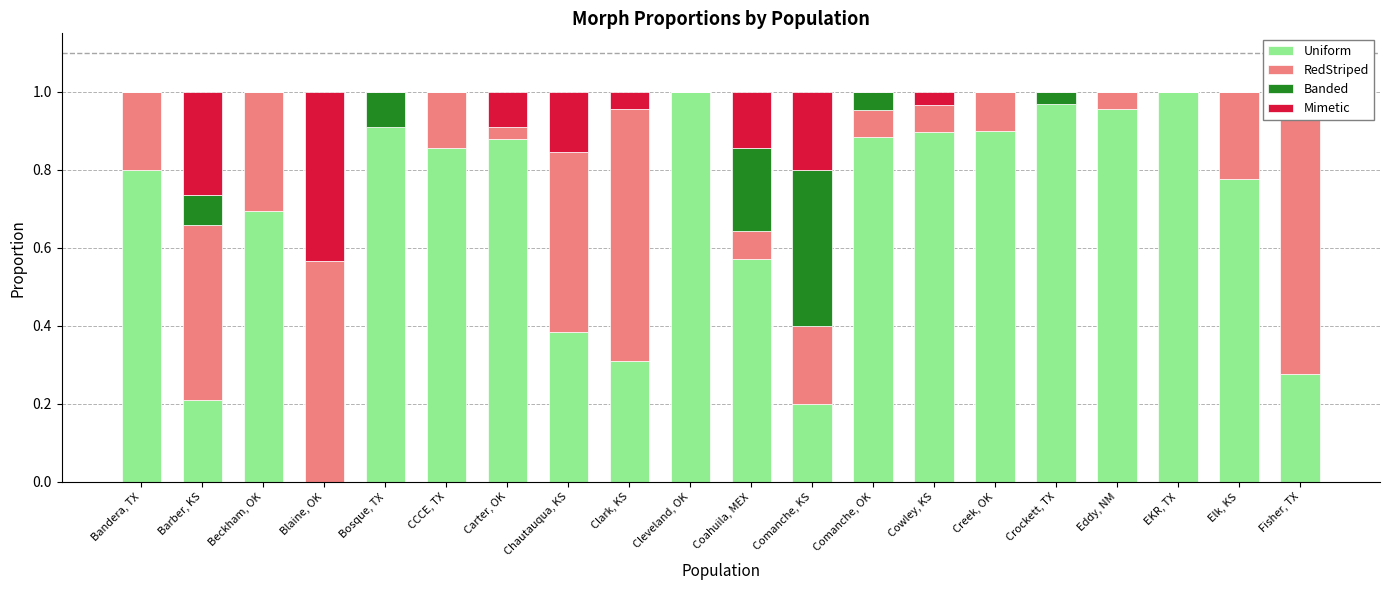

How many distinct data groups are displayed?

4